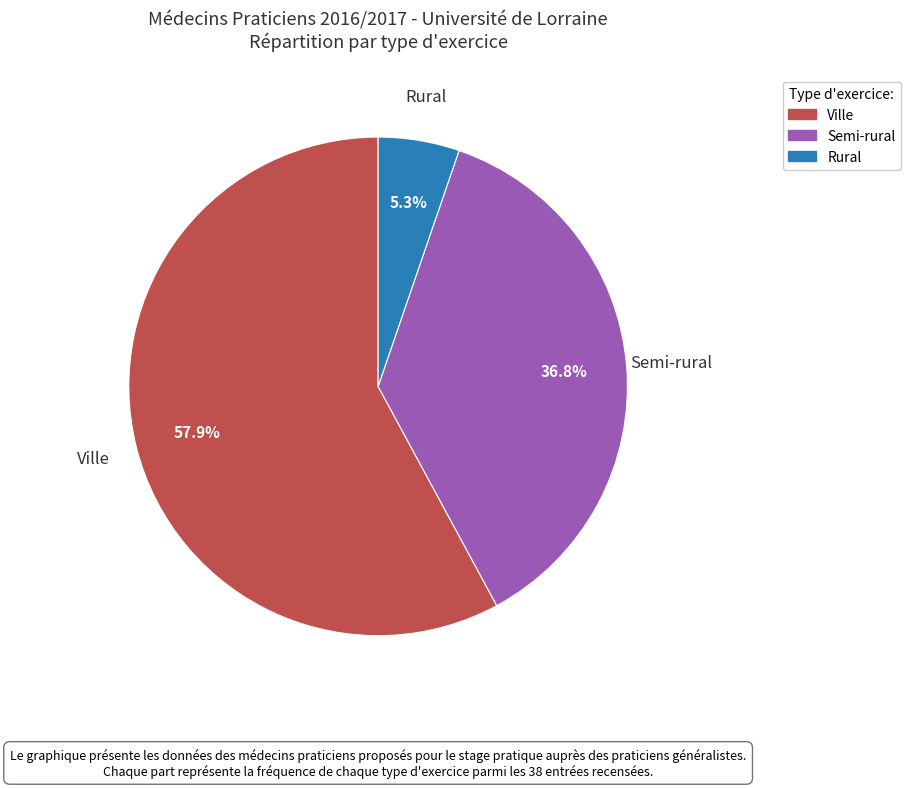

What percentage is the Semi-rural slice, to the nearest percent?

37%